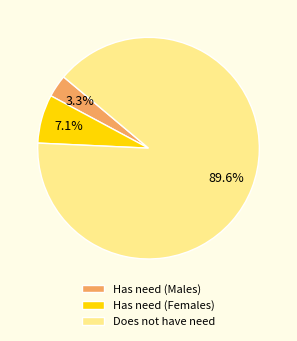

Is there a majority slice in this chart?

Yes